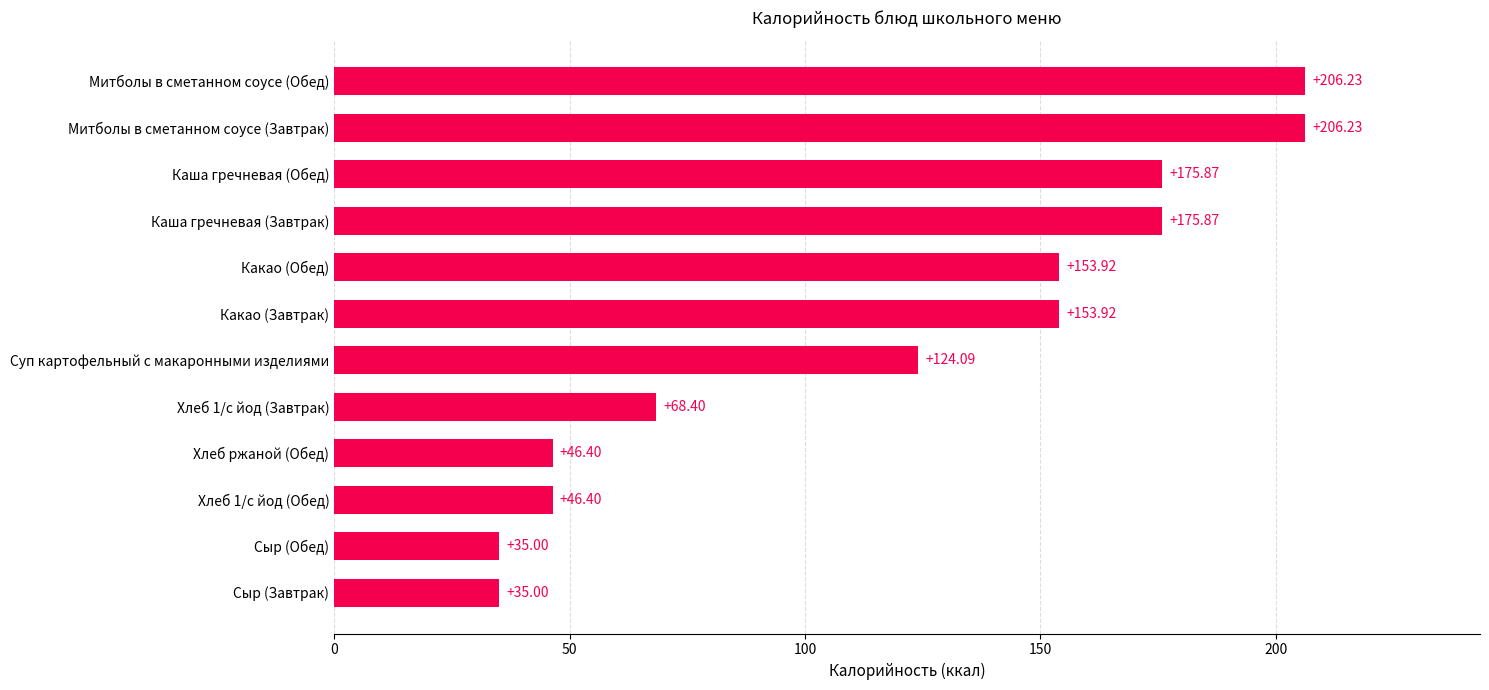

What is the smallest value displayed?

35.0